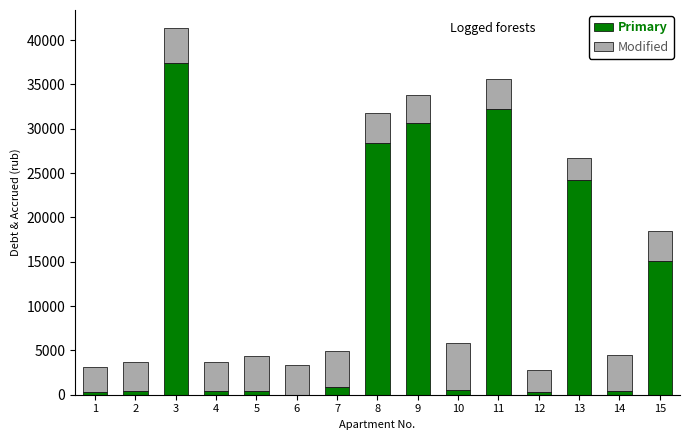

How many positive values does the Primary series have?

14